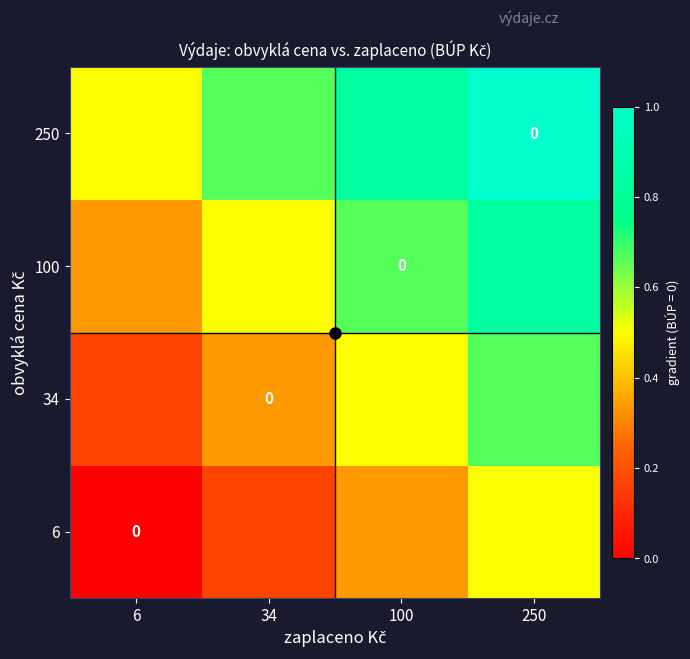

What is the approximate value of 34 at 250?

0.7